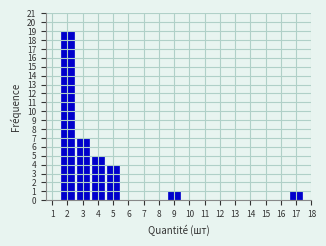

Reading right to left, what are all the values shown in this chart?

17=1	16=0	15=0	14=0	13=0	12=0	11=0	10=0	9=1	8=0	7=0	6=0	5=4	4=5	3=7	2=19	1=0